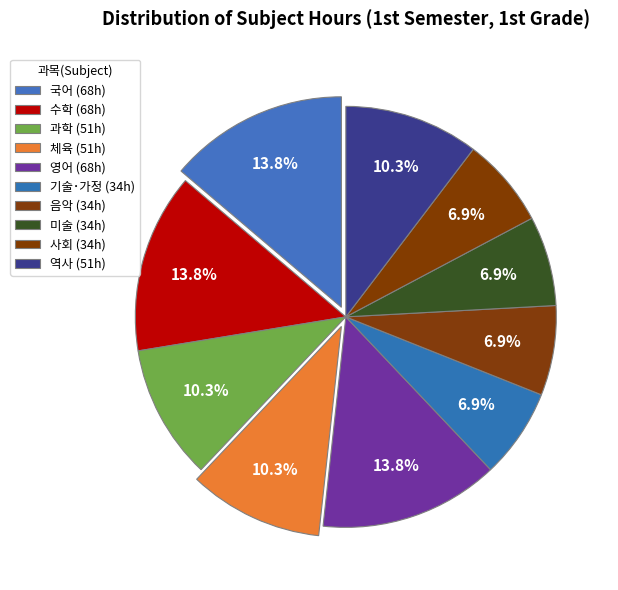

How much of the chart is everything except 영어?

86.2%